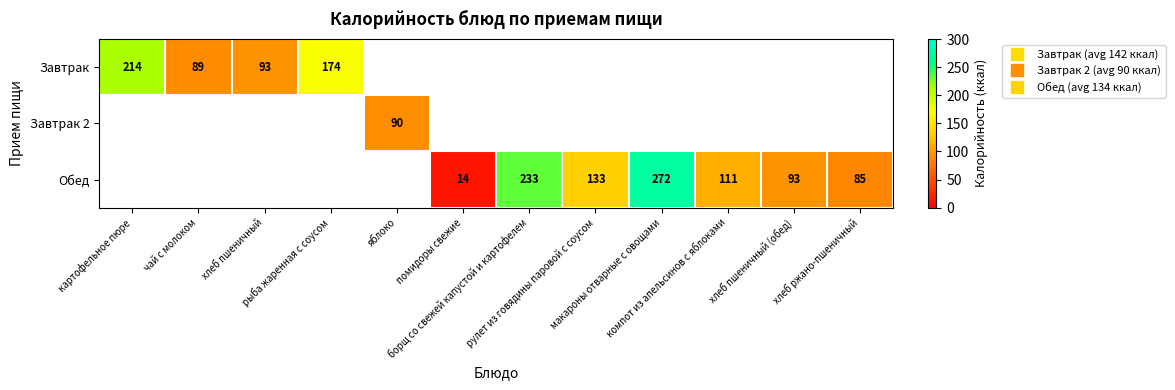

What is the approximate value of Обед at компот из апельсинов с яблоками?

111.0